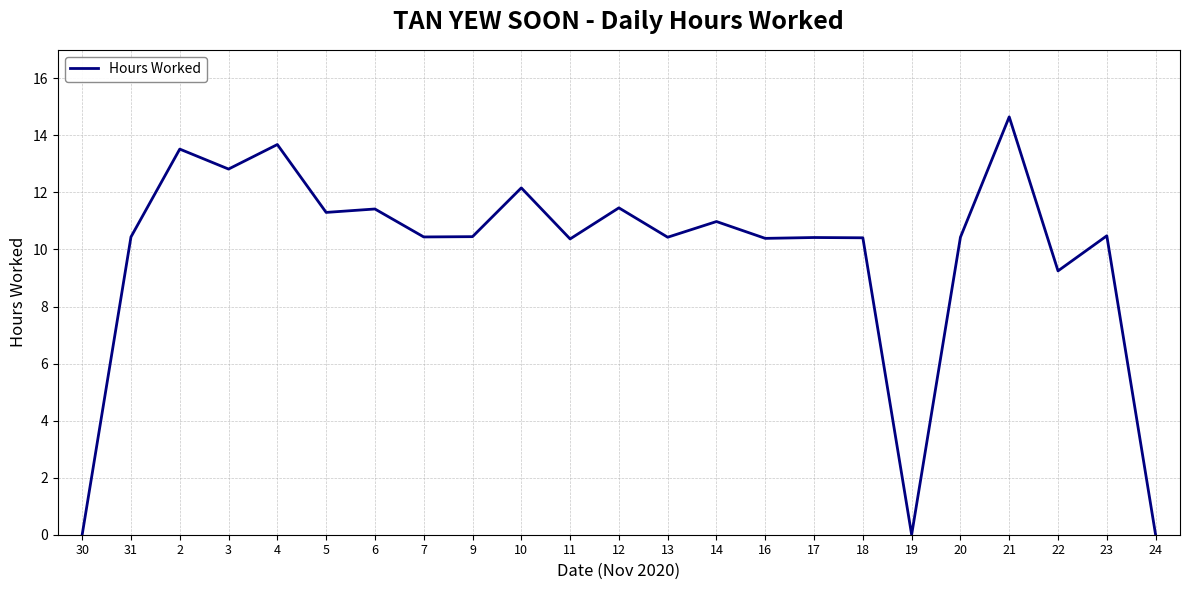

What position from the left is 14?

14